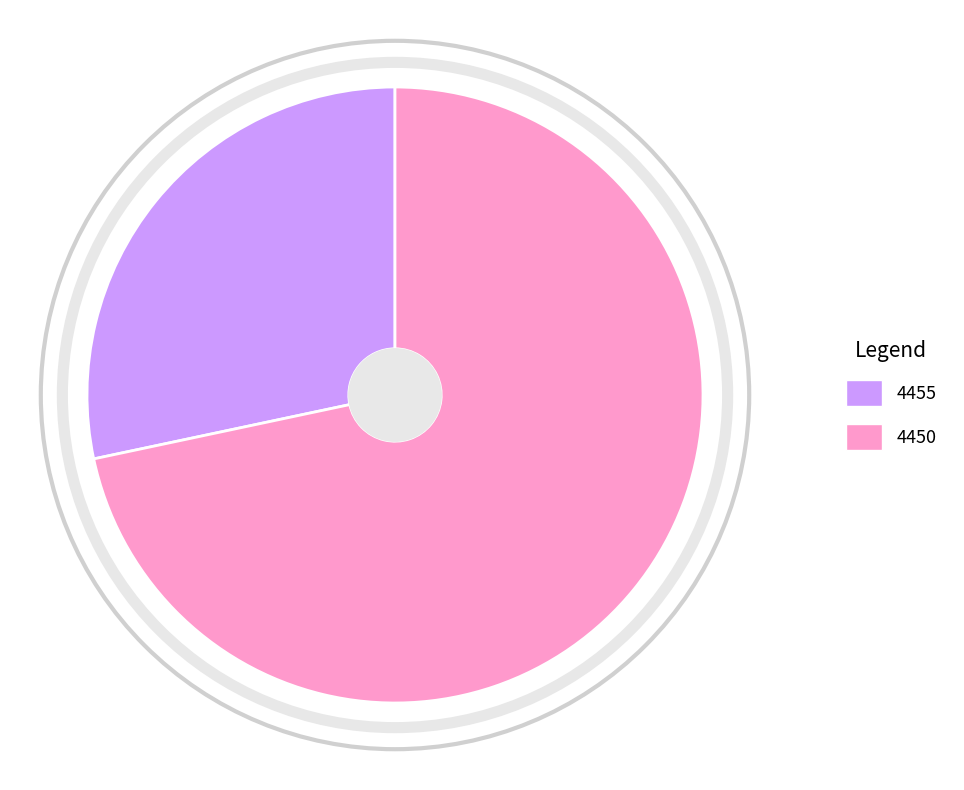

Which slice is the smallest?

4455